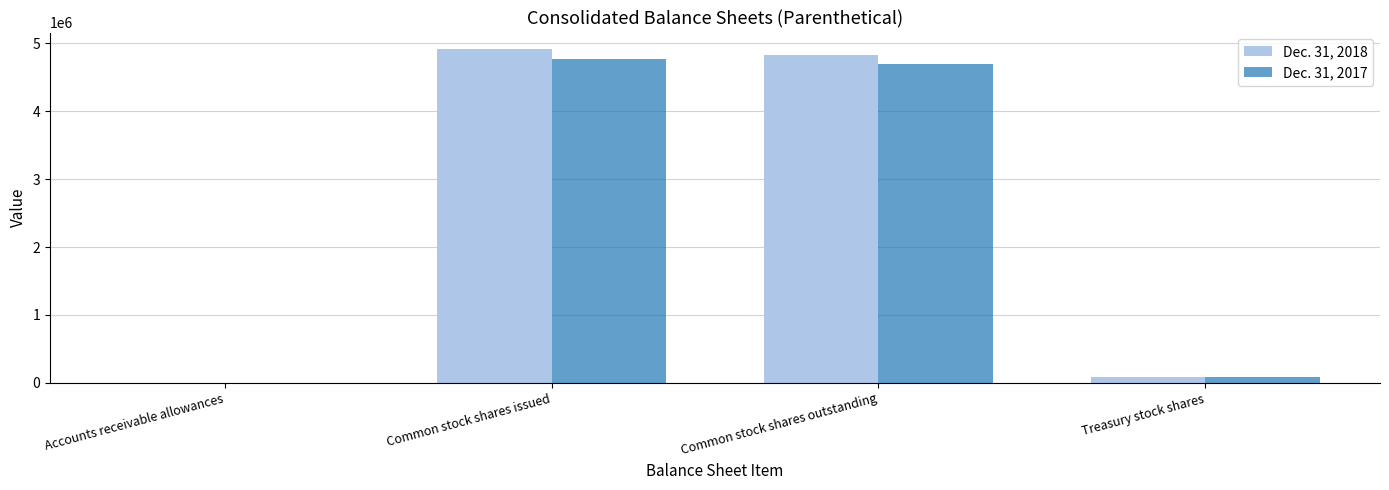

What are all the series names shown in the legend?

Dec. 31, 2018, Dec. 31, 2017